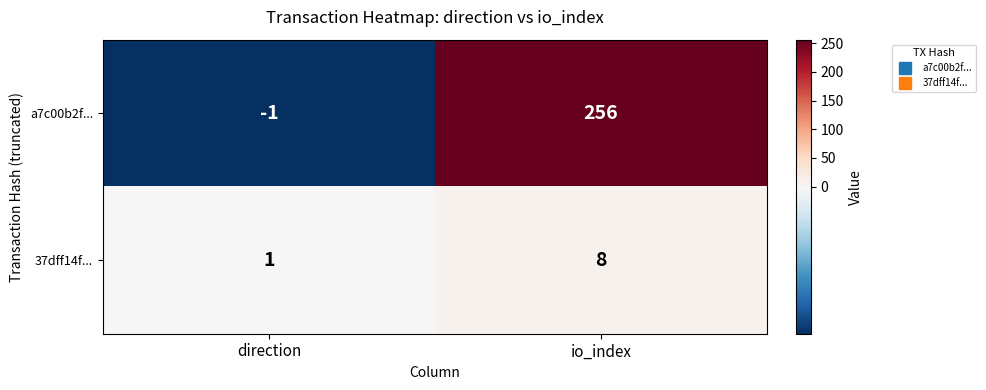

What is the minimum value shown in the chart?

-1